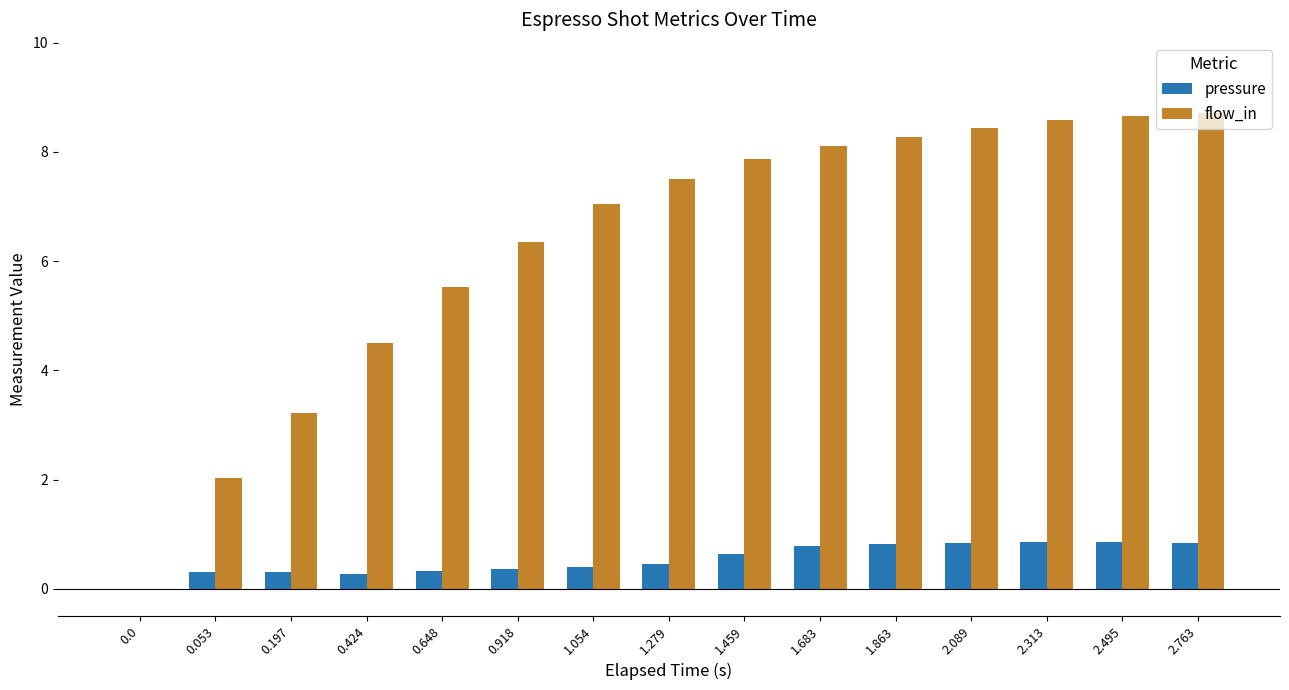

Which series has the largest total across all categories?

flow_in